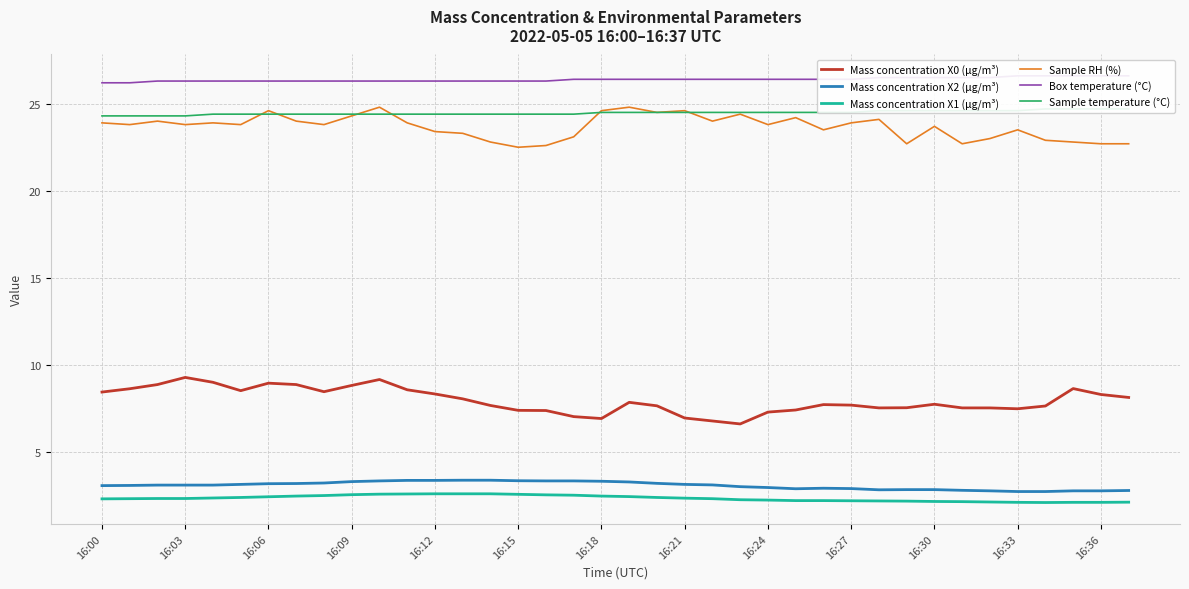

At which label does Sample RH (%) first exceed 23?

16:00